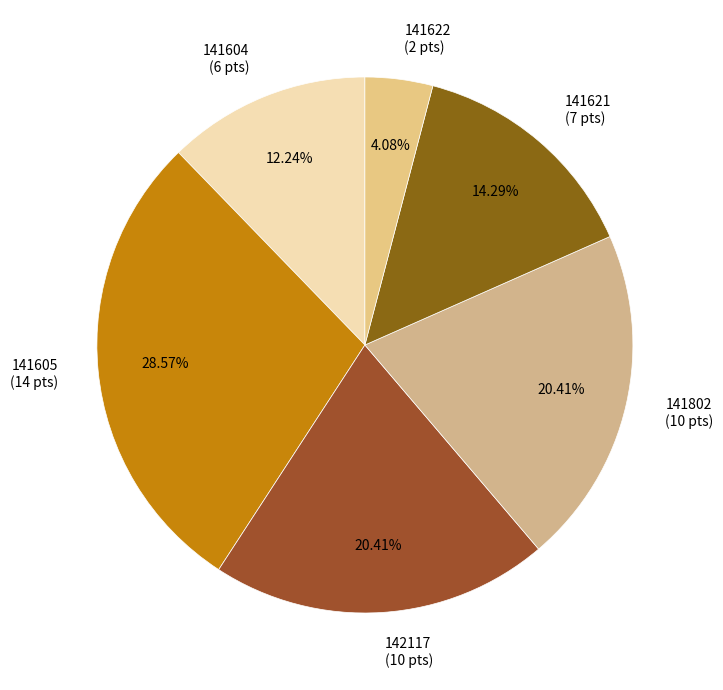

To the nearest percent, what percentage of the pie is 141802?

20%